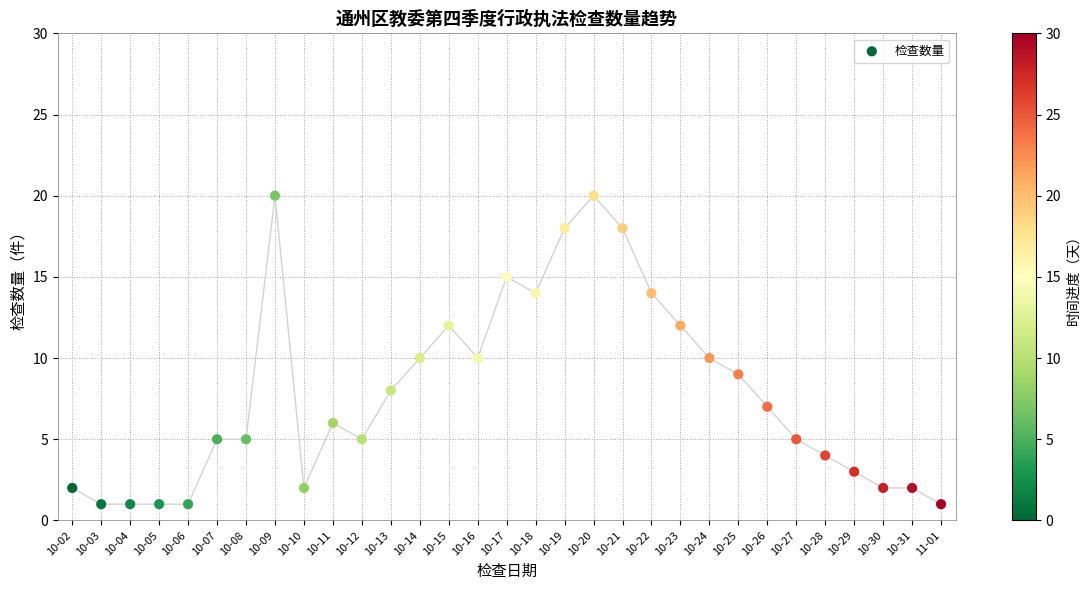

What is the range of Y values (max minus min)?

19